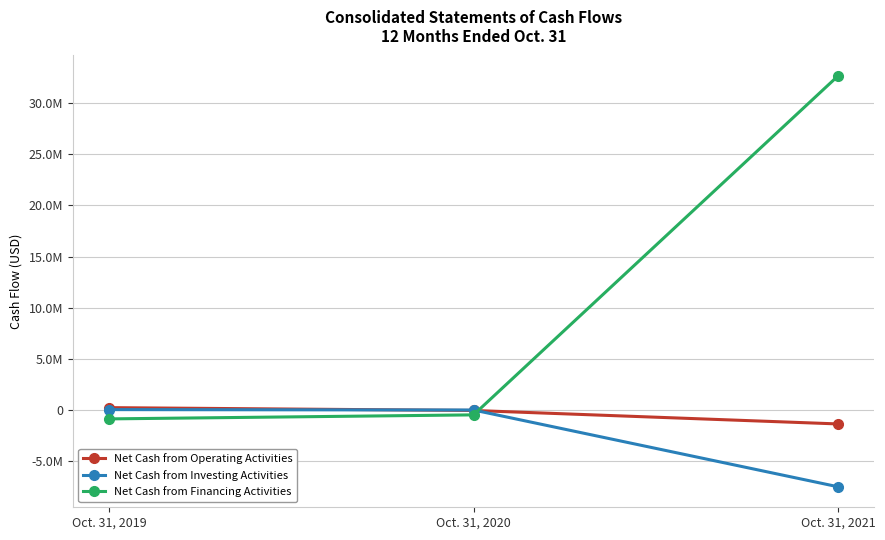

At how many categories does at least one series exceed 28934587?

1